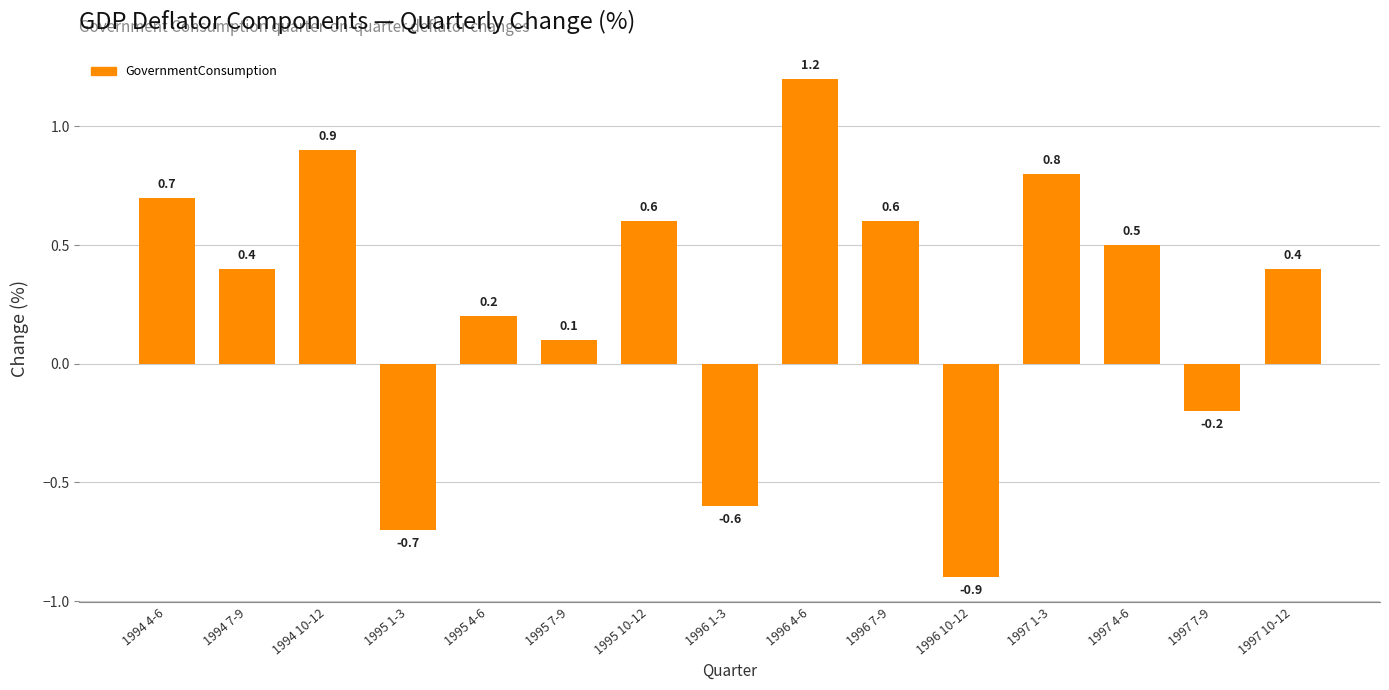

What is the sum of the values at 1994 10-12 and 1997 4-6?

1.4